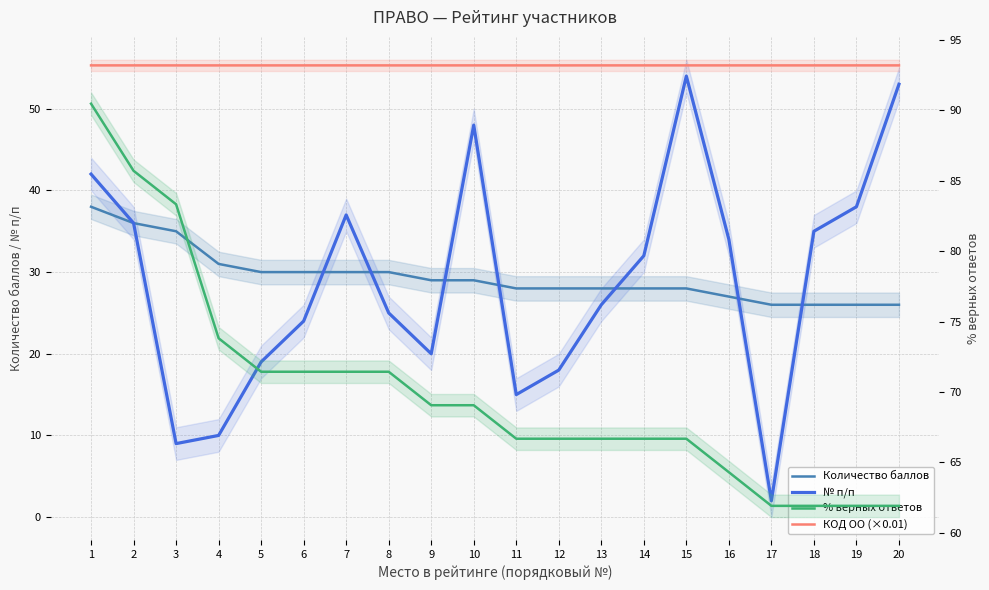

The № п/п series shows 4.6 at 11. True or false?

False